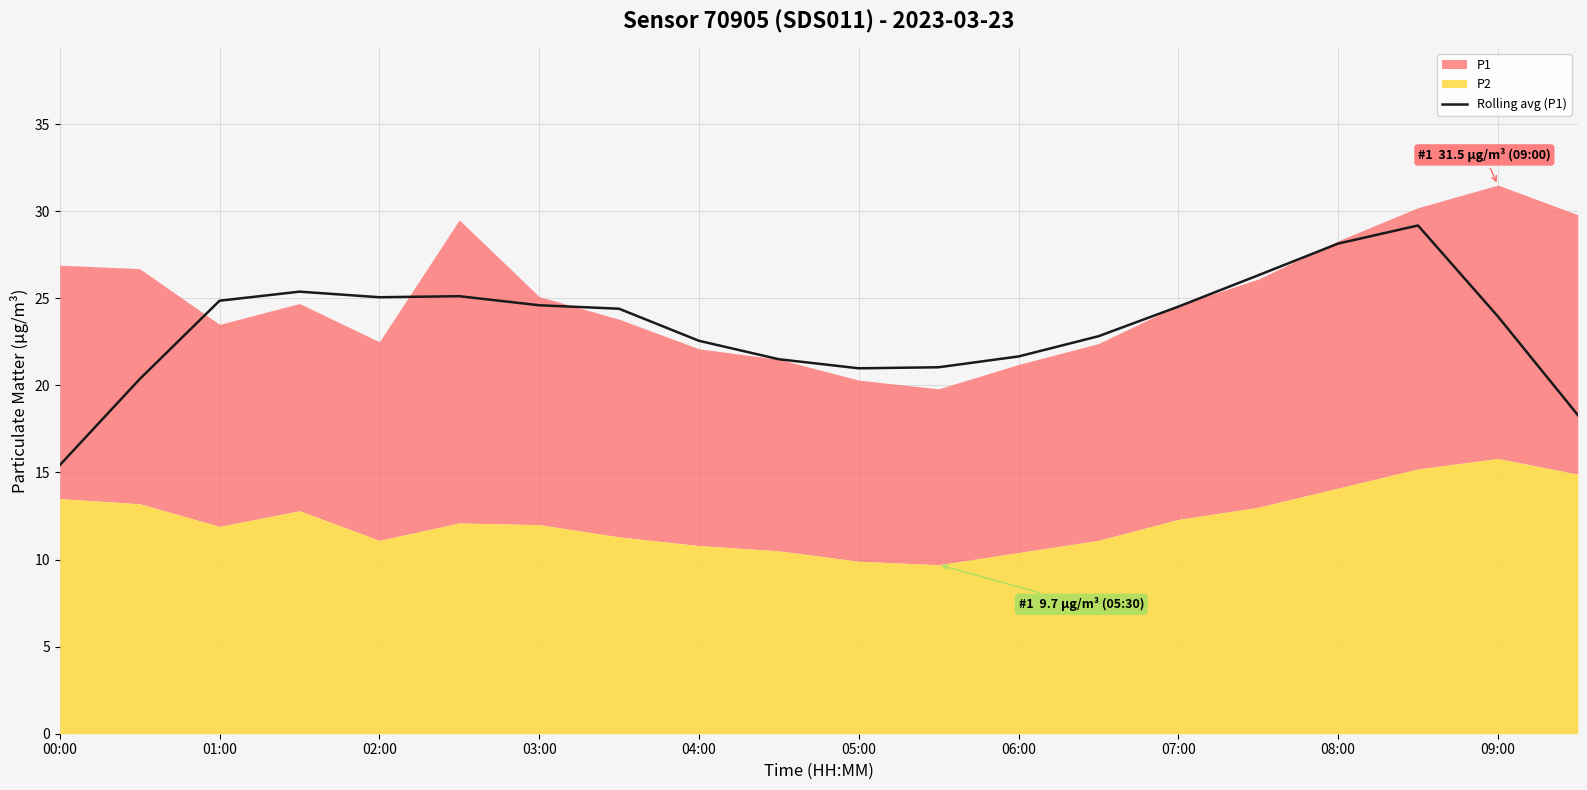

The value of Rolling avg (P1) at 09:00 is 24.0. True or false?

True